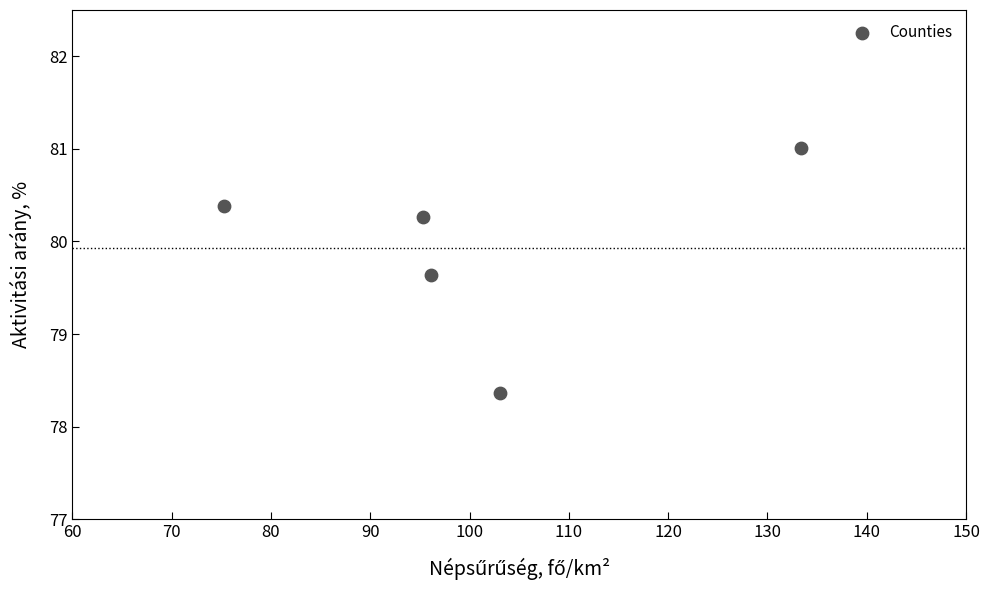

What is the average Y value?

79.9